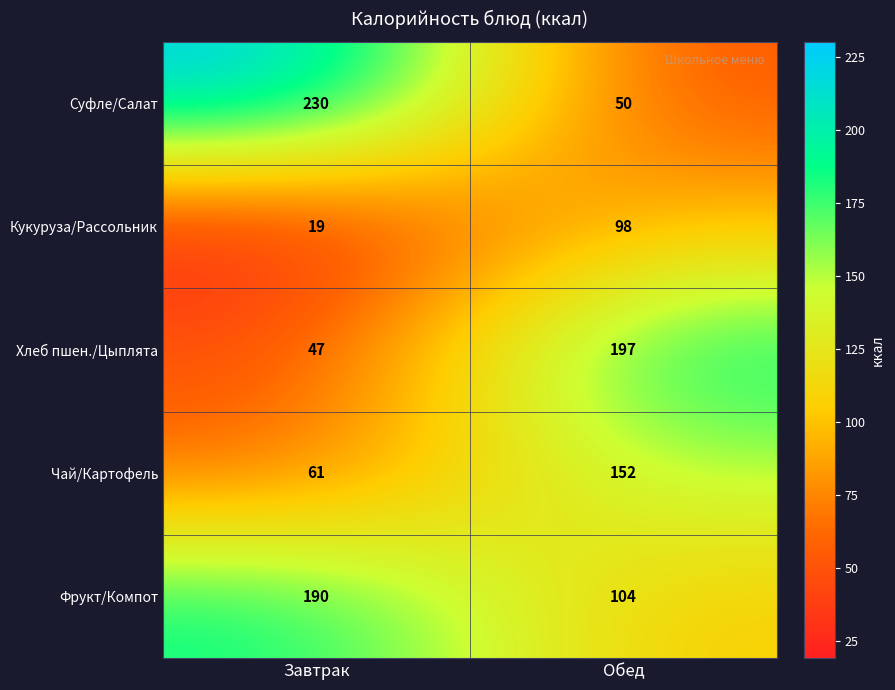

At which category is the sum across all series the highest?

Обед